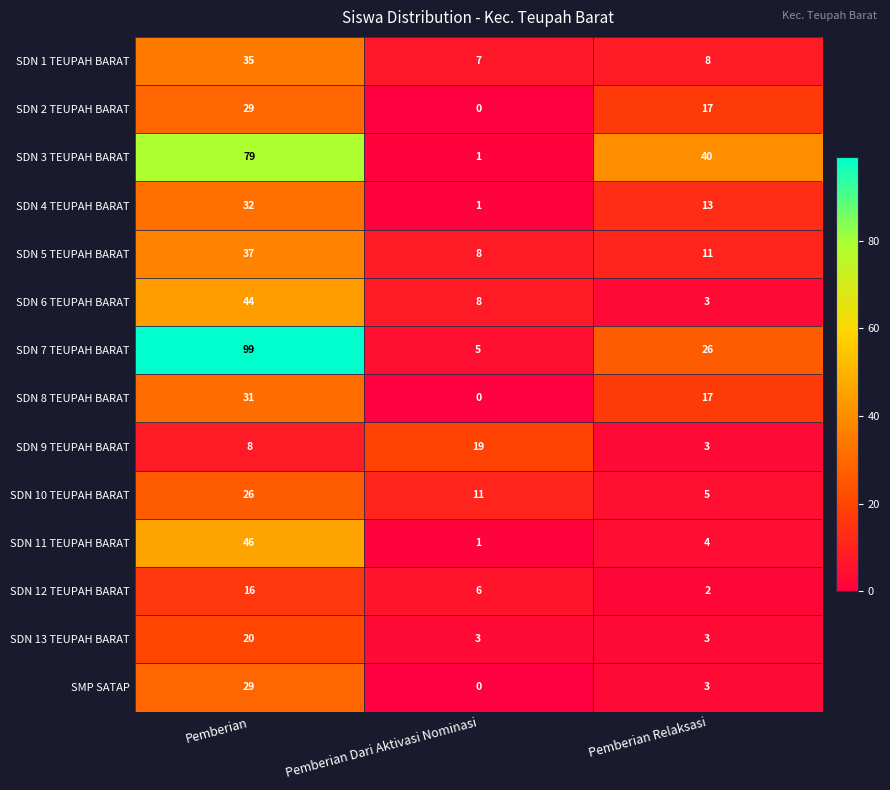

How many distinct data groups are displayed?

14